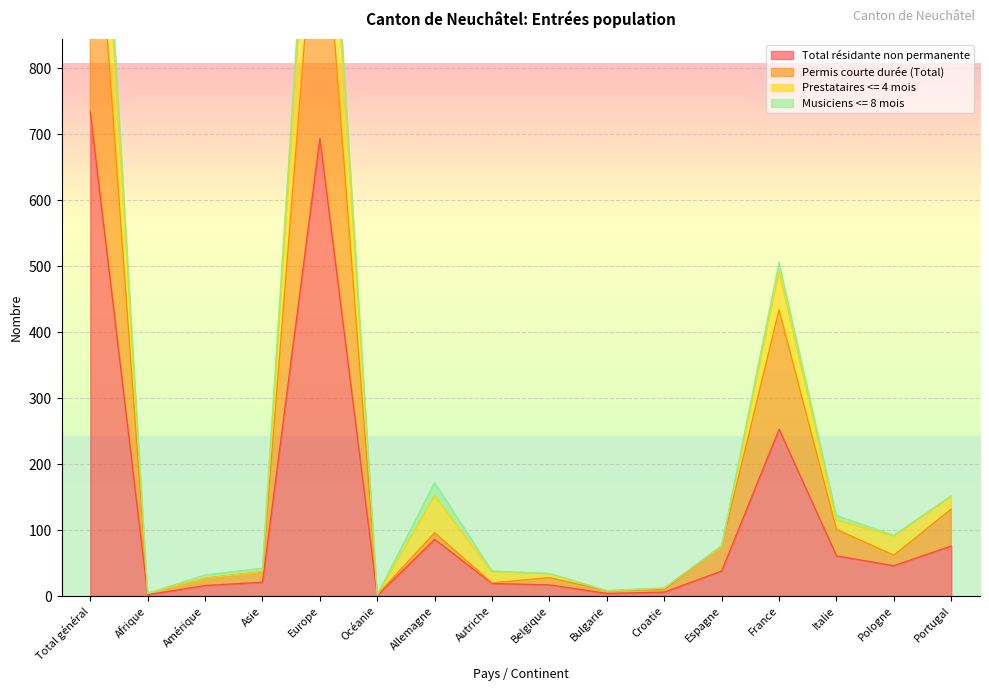

Is it true that Total résidante non permanente equals 29 at Italie?

False